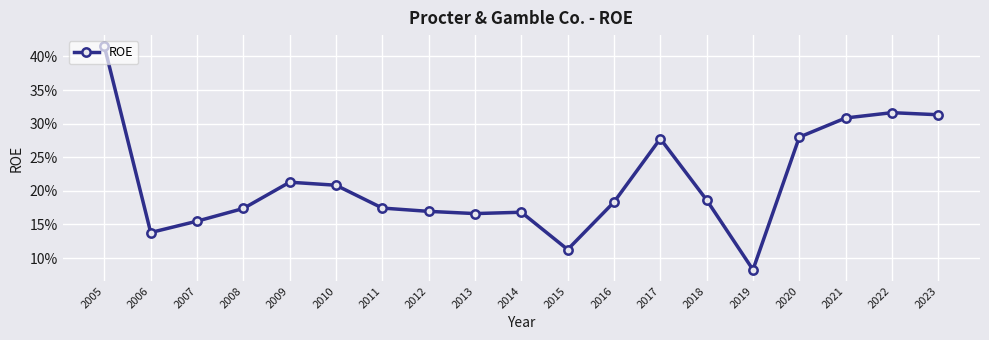

What is the maximum value shown in the chart?

0.4